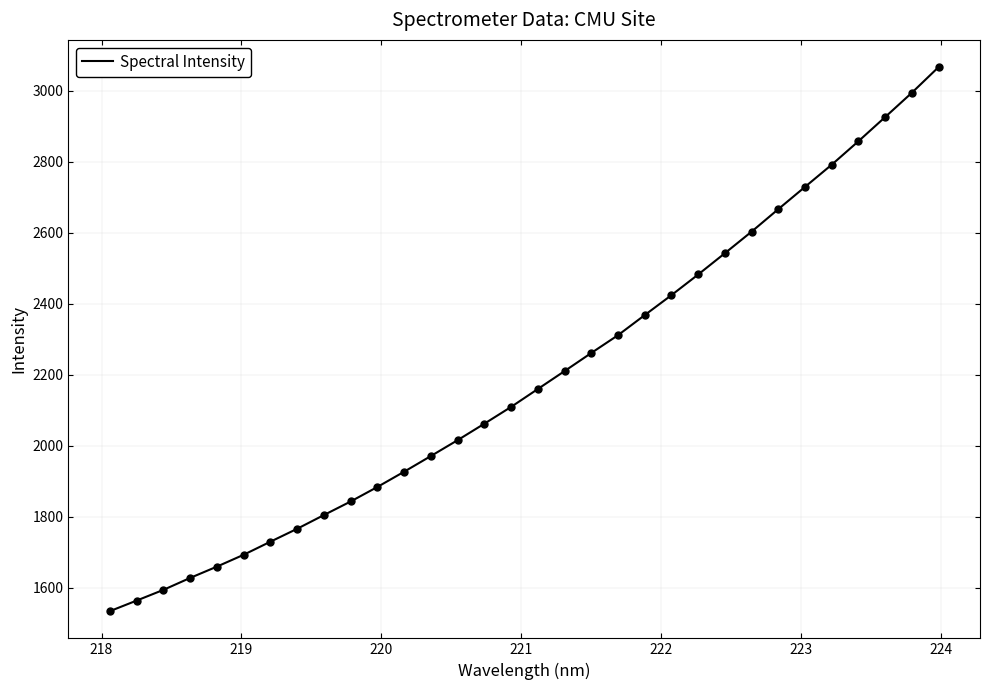

What is the maximum value shown in the chart?

3067.3